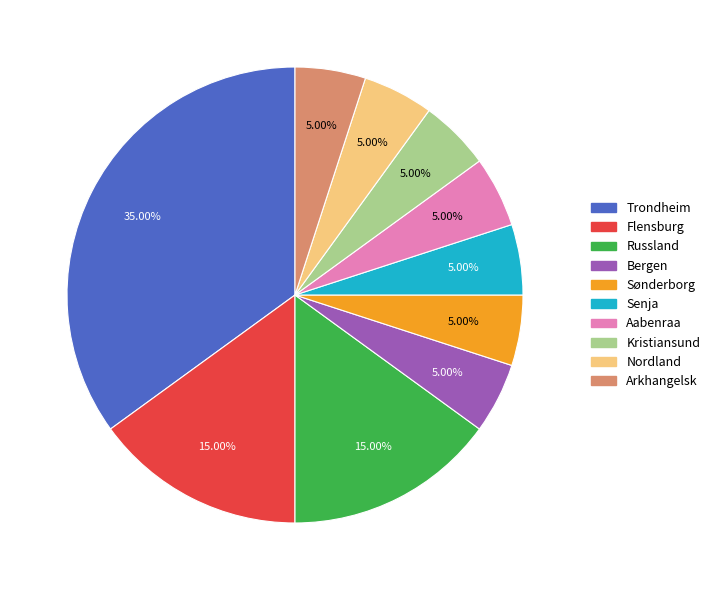

Combined, what portion of the pie is Flensburg and Arkhangelsk?

20.0%